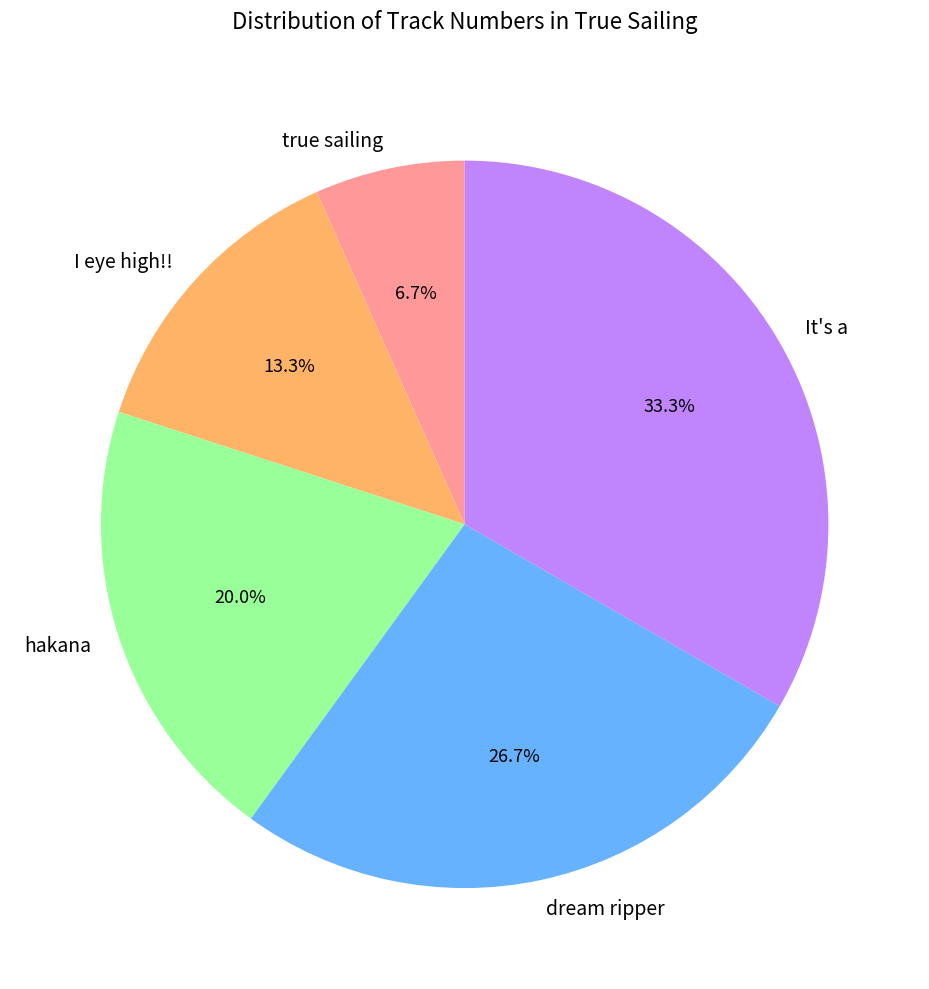

Count the number of slices in the pie.

5